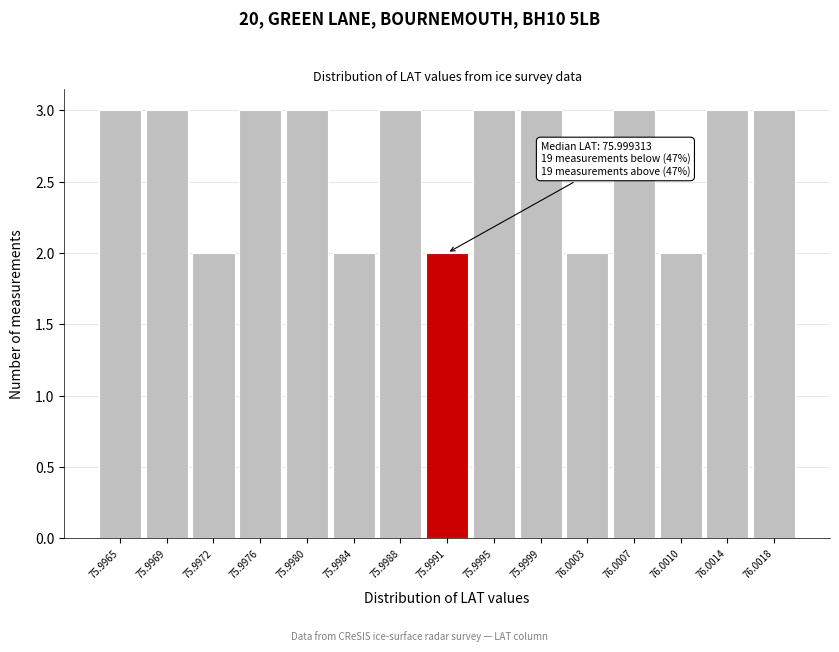

Reading left to right, list all the values displayed in this chart.

75.9965=3	75.9969=3	75.9972=2	75.9976=3	75.9980=3	75.9984=2	75.9988=3	75.9991=2	75.9995=3	75.9999=3	76.0003=2	76.0007=3	76.0010=2	76.0014=3	76.0018=3